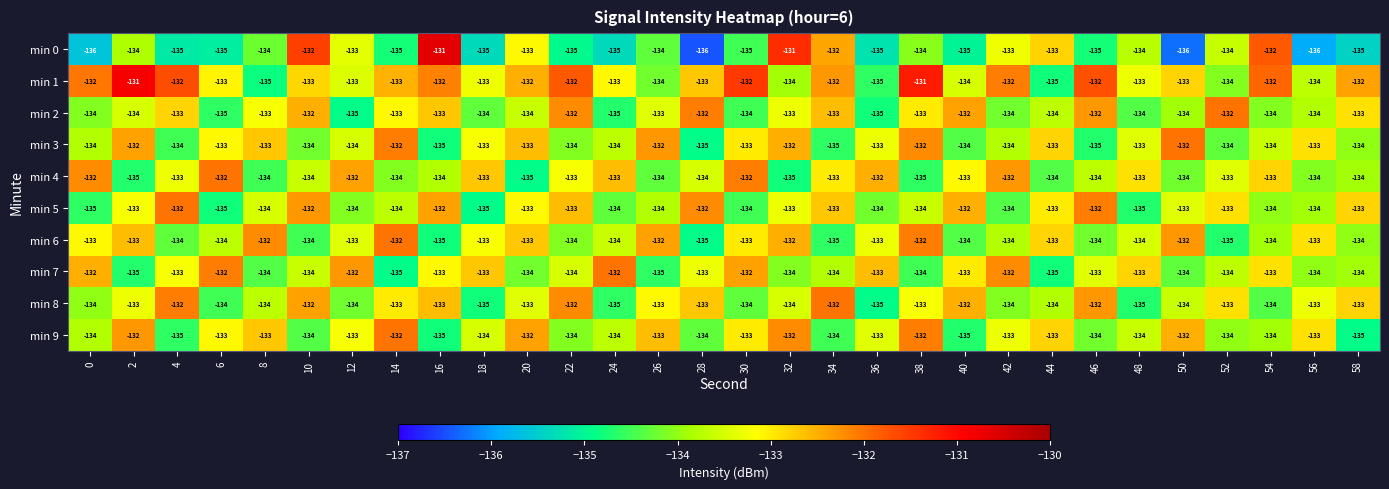

What is the total value across all series at 12?

-1333